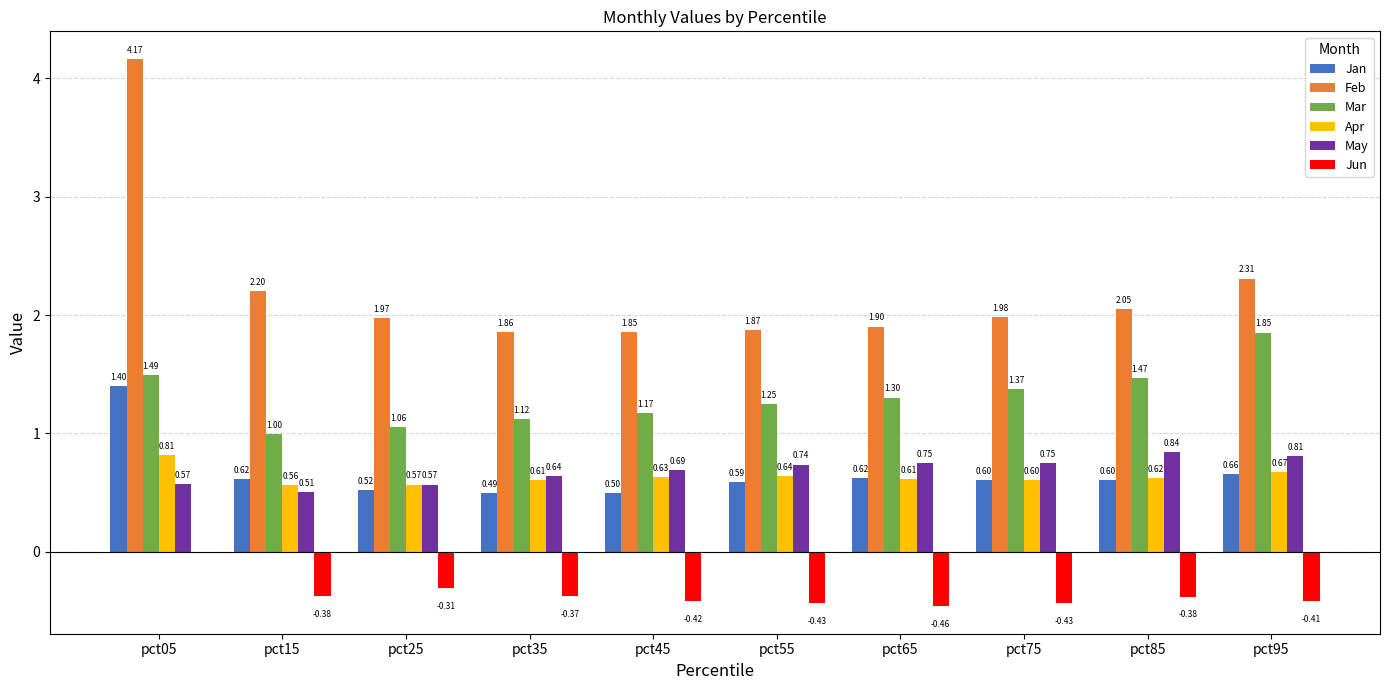

What are all the series names shown in the legend?

Jan, Feb, Mar, Apr, May, Jun